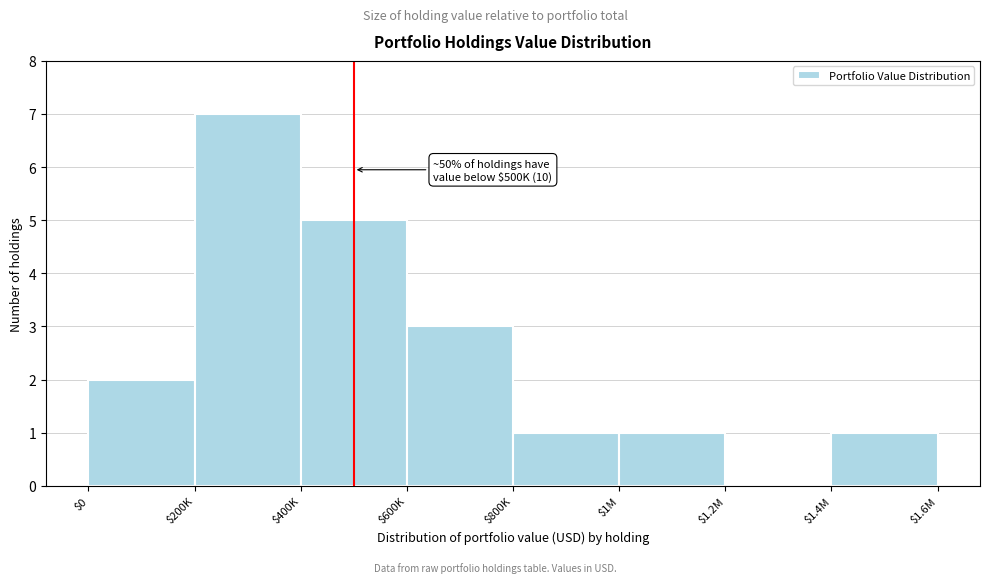

The value at $200K is 10. True or false?

False